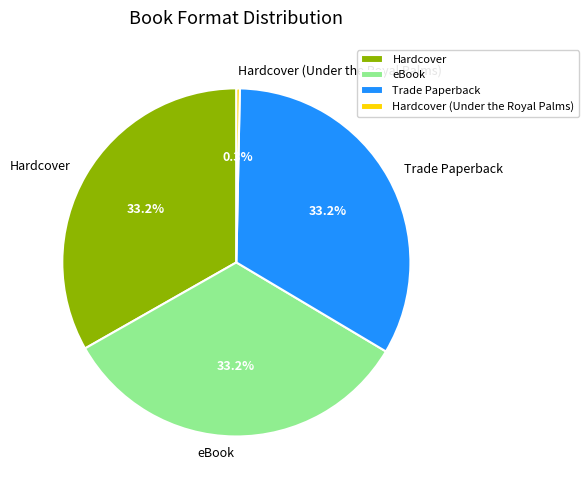

Which slice is the smallest?

Hardcover (Under the Royal Palms)